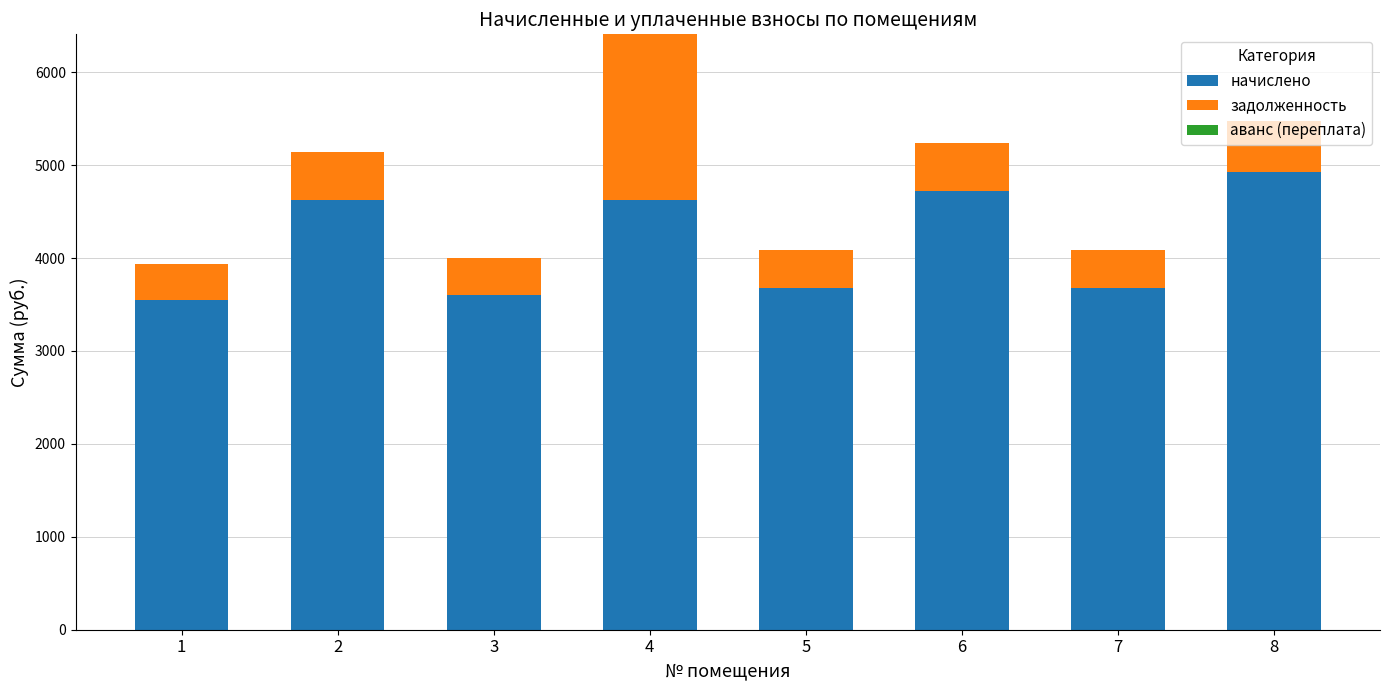

What is the average value of the начислено series?

4174.6